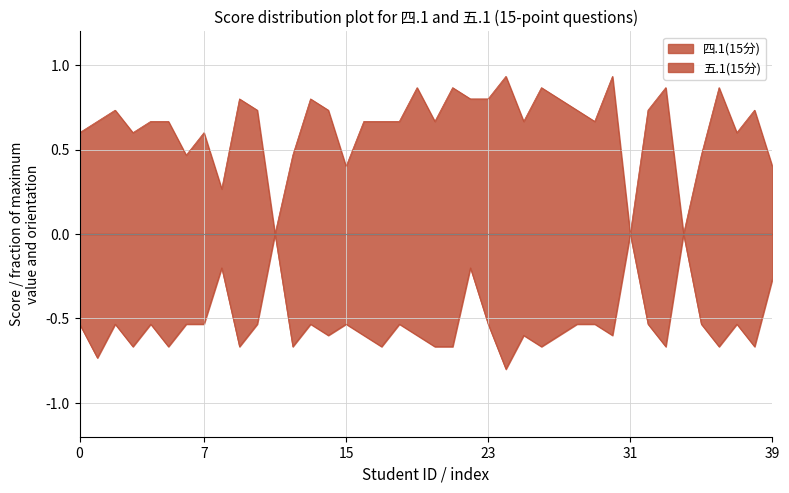

Does the chart have visible grid lines?

Yes